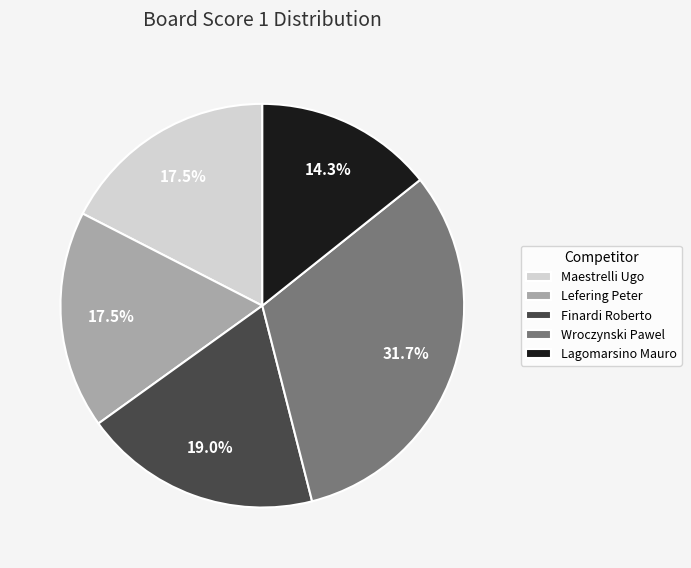

What is the ratio of the value at Lagomarsino Mauro to the value at Lefering Peter?

0.8